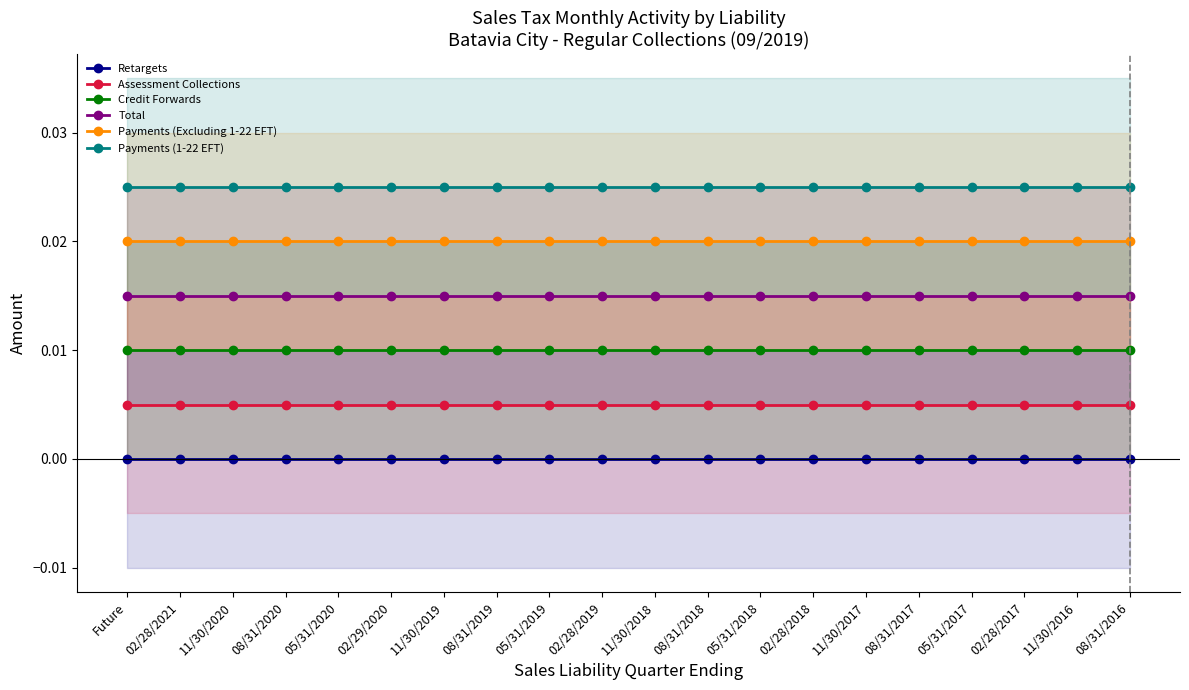

True or false: Total and Assessment Collections cross at least once.

False